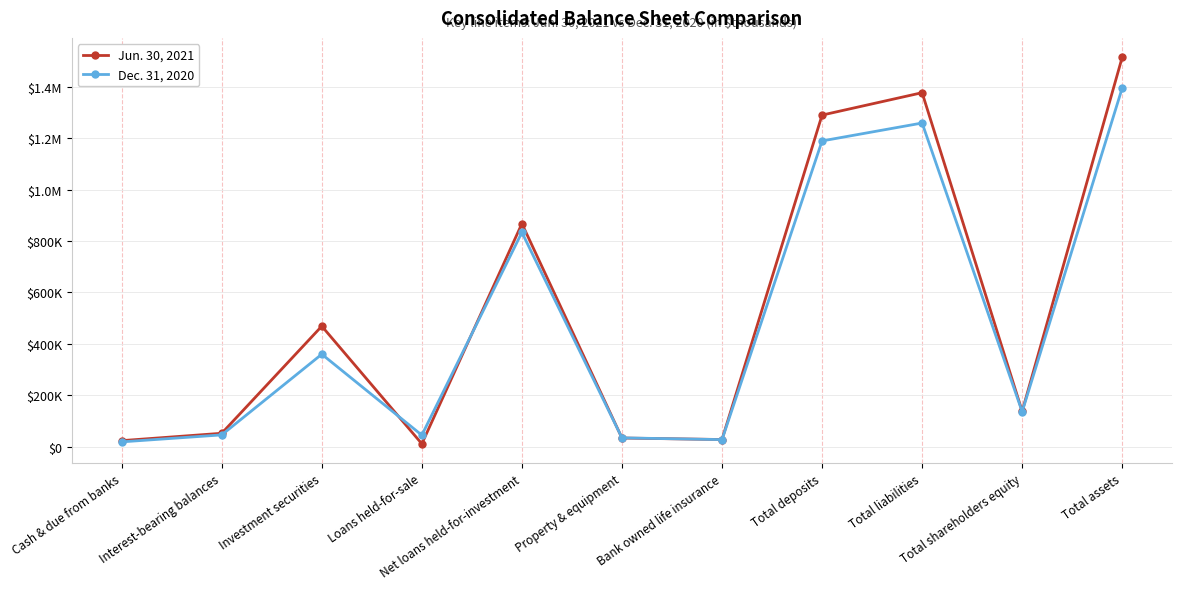

How many intersections are there between Jun. 30, 2021 and Dec. 31, 2020?

4